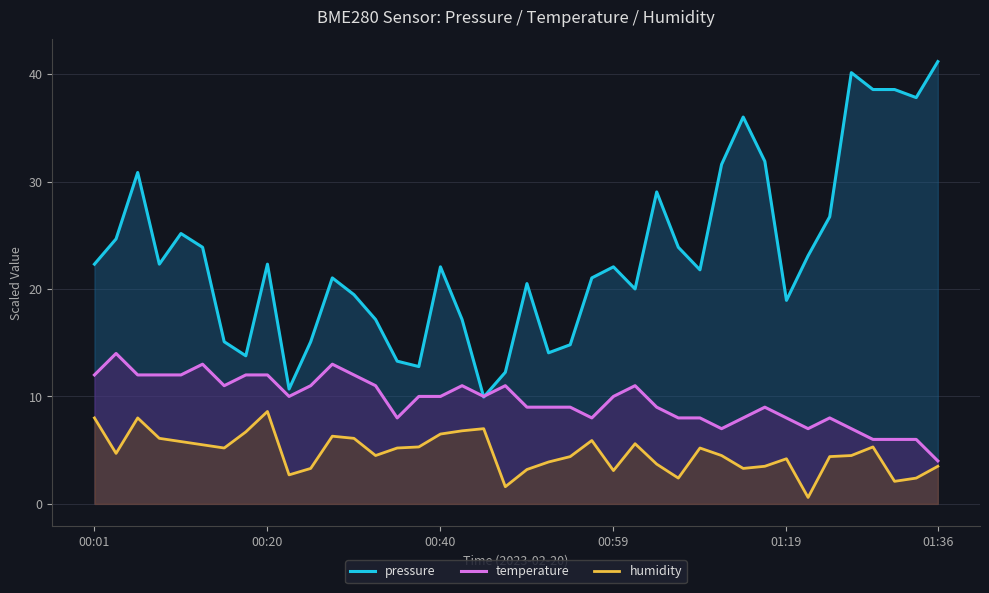

List the series in order of their peak value, lowest first.

humidity, temperature, pressure